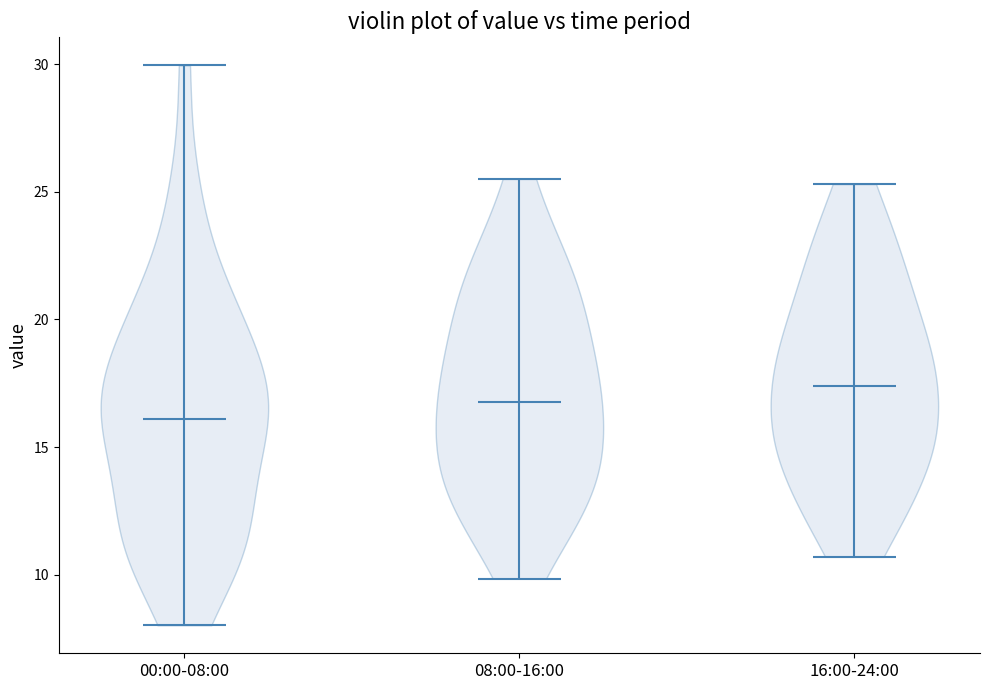

Which violin has the lowest median line?

00:00-08:00